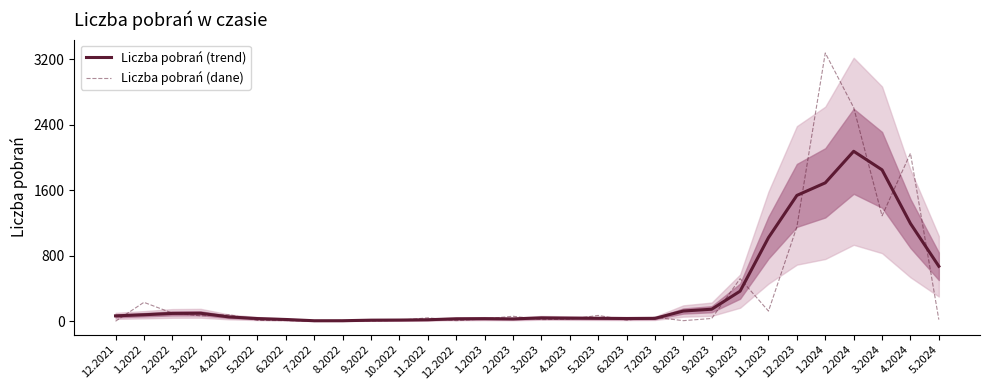

Reading left to right, what are all the values shown in this chart?

Liczba pobrań (trend): 12.2021=66.8	1.2022=80.2	2.2022=96.4	3.2022=98.4	4.2022=53.8	5.2022=33.8	6.2022=22.6	7.2022=7.2	8.2022=7.4	9.2022=14.2	10.2022=15.6	11.2022=19.4	12.2022=31.0	1.2023=32.8	2.2023=29.4	3.2023=42.2	4.2023=39.2	5.2023=36.8	6.2023=34.2	7.2023=36.0	8.2023=125.8	9.2023=147.8	10.2023=368.6	11.2023=1022.4	12.2023=1537.6	1.2024=1691.0	2.2024=2076.4	3.2024=1849.8	4.2024=1194.4	5.2024=672.2
Liczba pobrań (dane): 12.2021=1.0	1.2022=232.0	2.2022=101.0	3.2022=67.0	4.2022=81.0	5.2022=11.0	6.2022=9.0	7.2022=1.0	8.2022=11.0	9.2022=4.0	10.2022=12.0	11.2022=43.0	12.2022=8.0	1.2023=30.0	2.2023=62.0	3.2023=21.0	4.2023=26.0	5.2023=72.0	6.2023=15.0	7.2023=50.0	8.2023=8.0	9.2023=35.0	10.2023=521.0	11.2023=125.0	12.2023=1154.0	1.2024=3277.0	2.2024=2611.0	3.2024=1288.0	4.2024=2052.0	5.2024=21.0